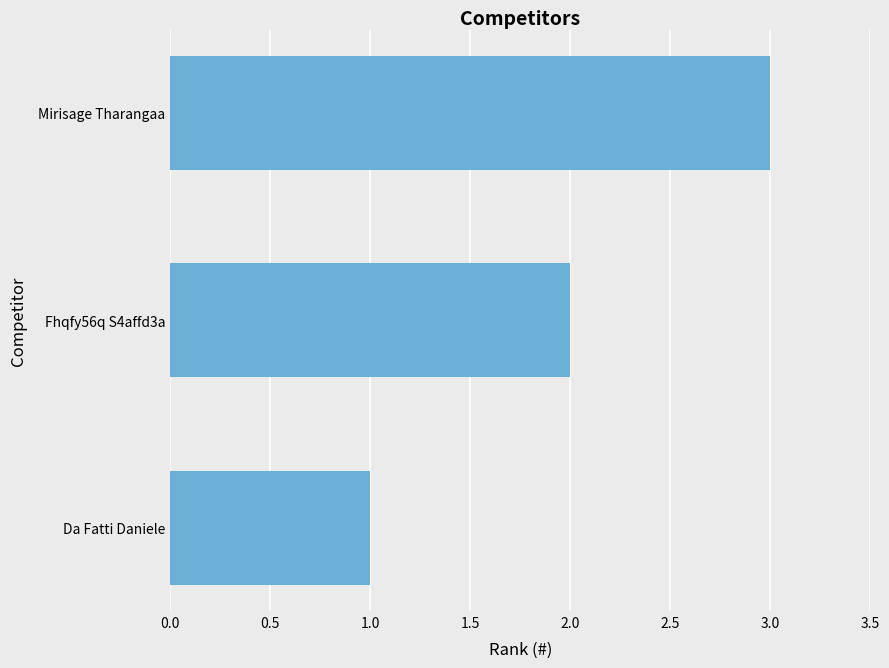

True or false: the data shows 2 at Fhqfy56q S4affd3a.

True